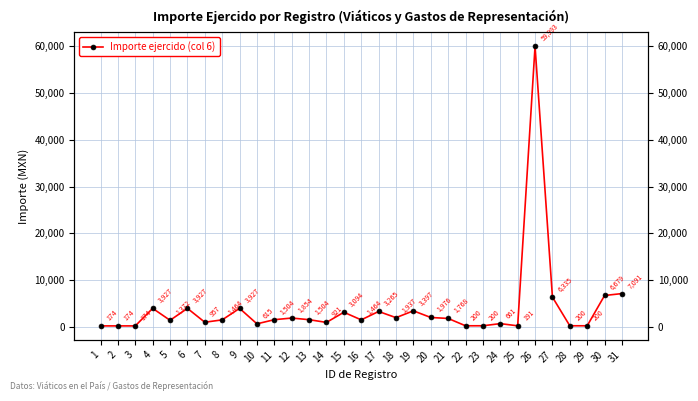

Which has a higher value, 16 or 3?

16